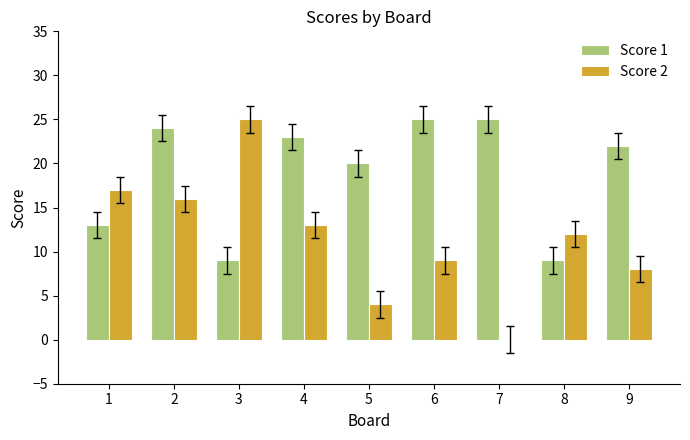

What is the greatest value displayed?

25